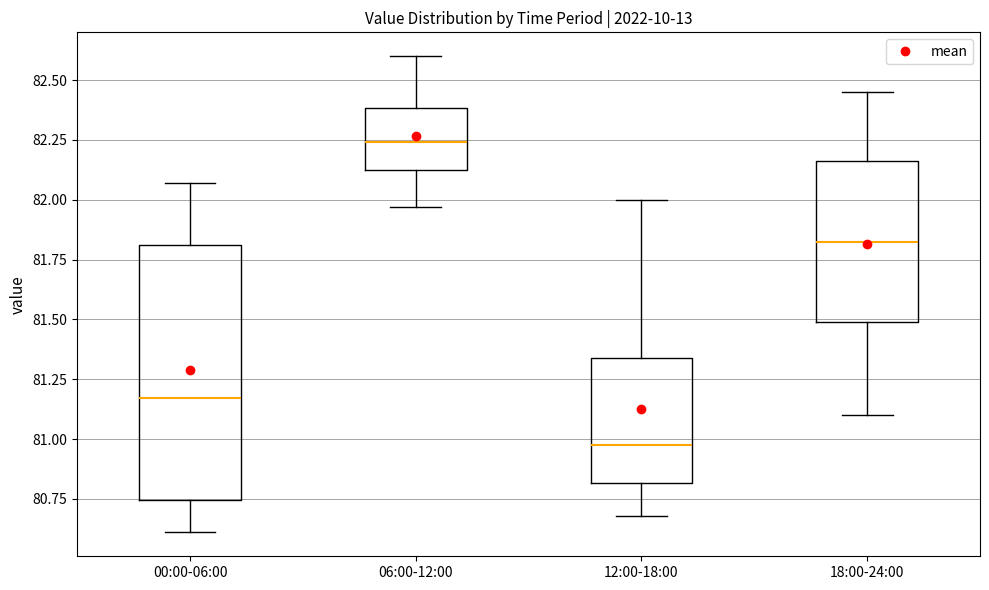

Where does the lower whisker of the box for 00:00-06:00 end on the y-axis? The values are not printed on the chart, so give them approximately, as read against the axis.

80.60